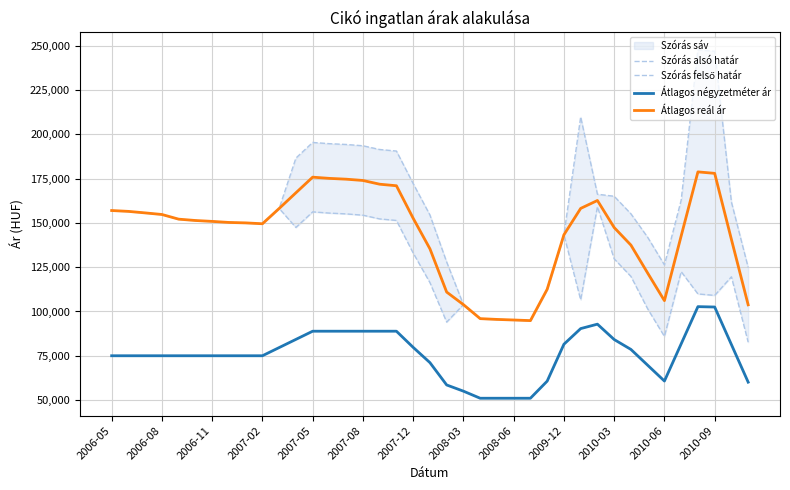

True or false: Átlagos reál ár and Átlagos négyzetméter ár cross at least once.

False